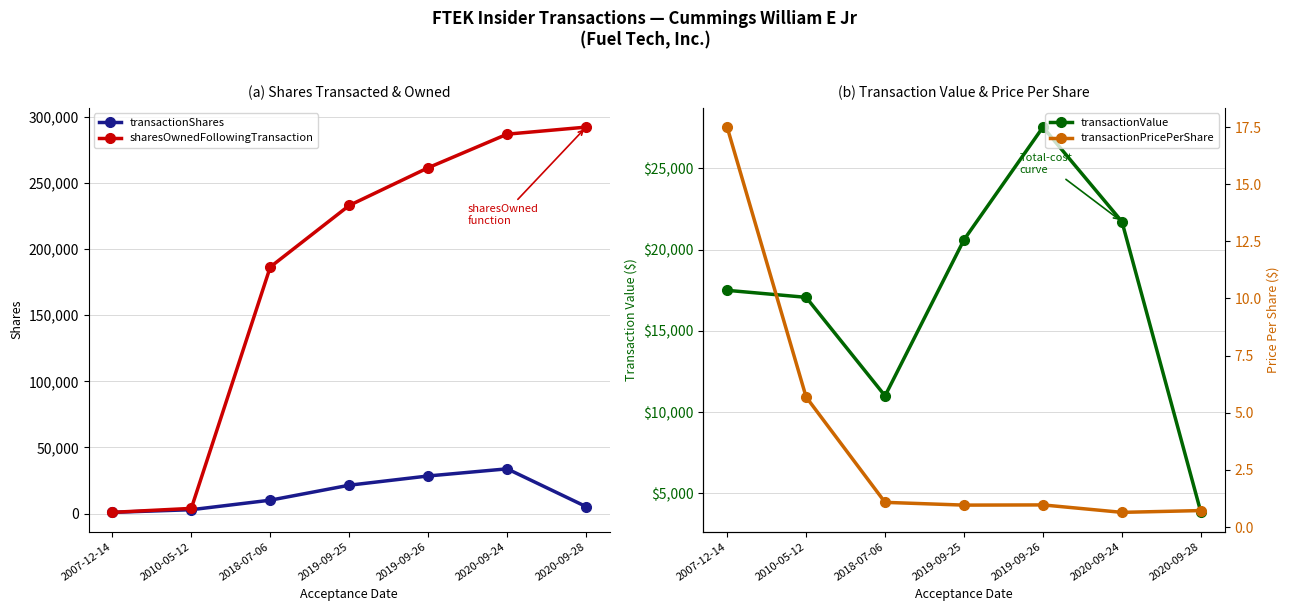

Where is the first local maximum for transactionPricePerShare?

2019-09-26